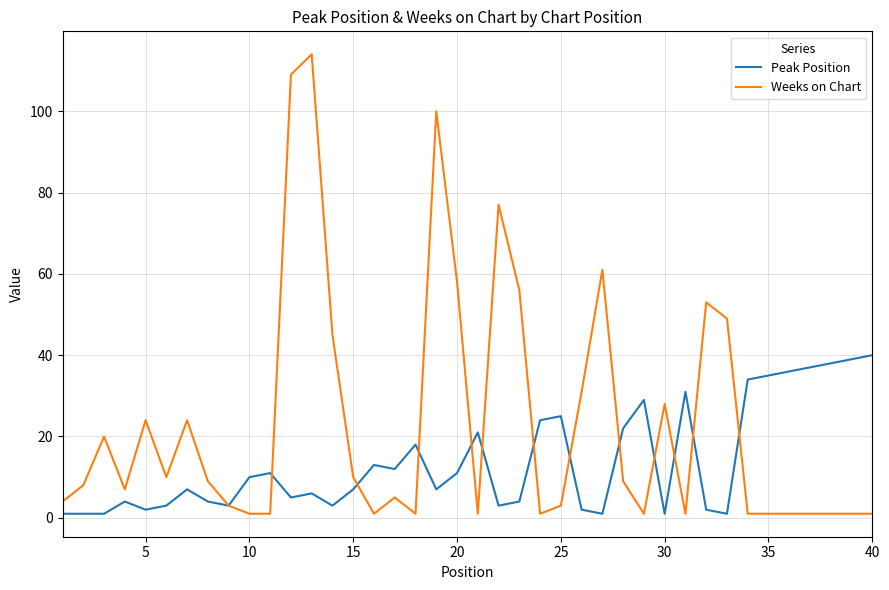

What are all the series names shown in the legend?

Peak Position, Weeks on Chart